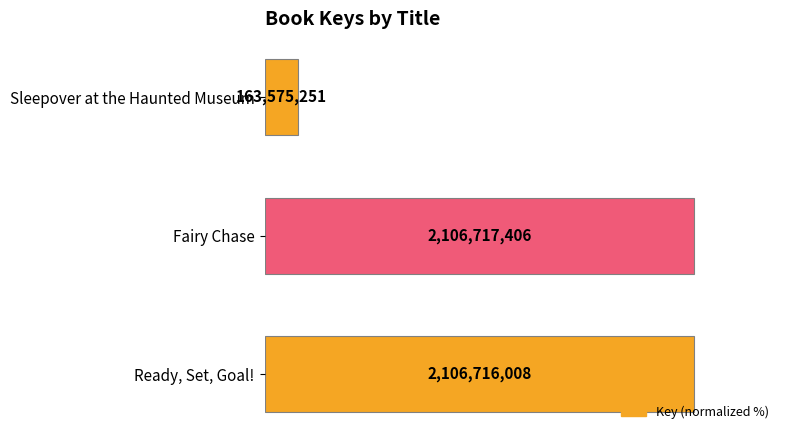

How many bars are there in total?

3